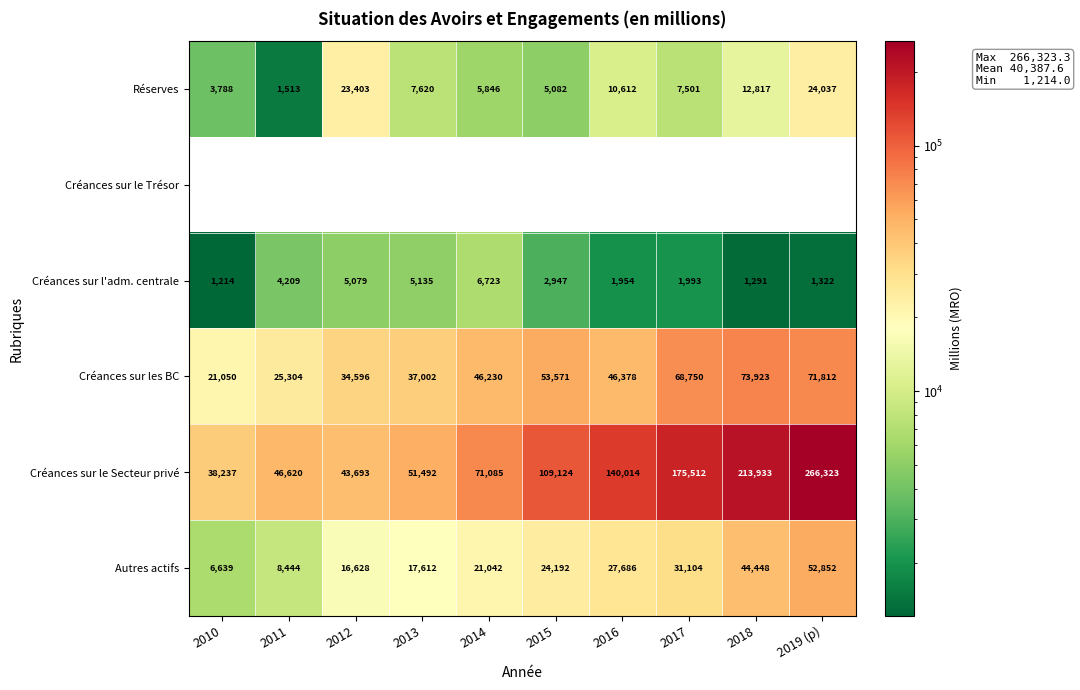

Which series has the largest total across all categories?

Créances sur le Secteur privé